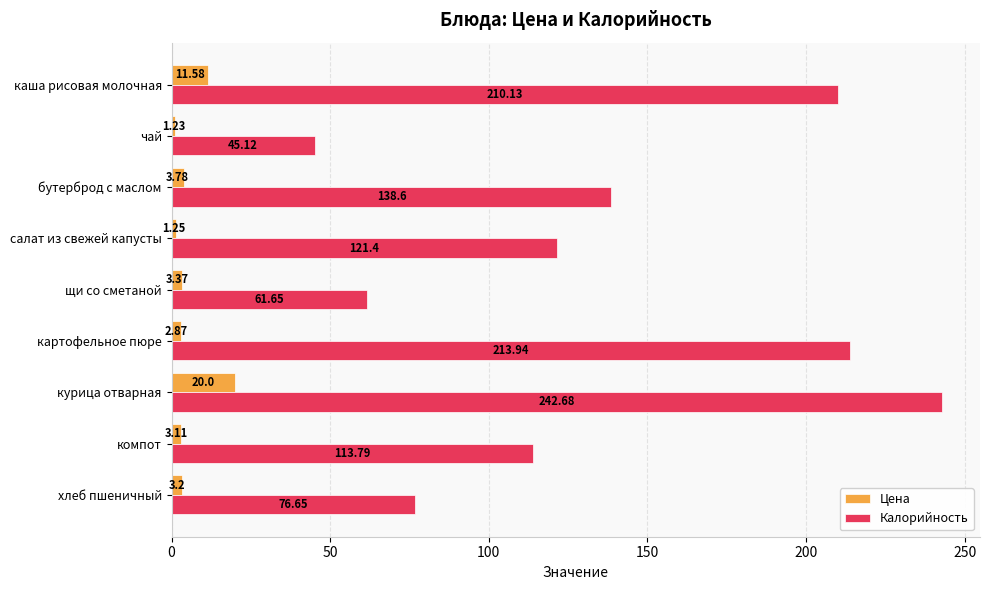

List the labels in order of Калорийность value, largest first.

курица отварная, картофельное пюре, каша рисовая молочная, бутерброд с маслом, салат из свежей капусты, компот, хлеб пшеничный, щи со сметаной, чай